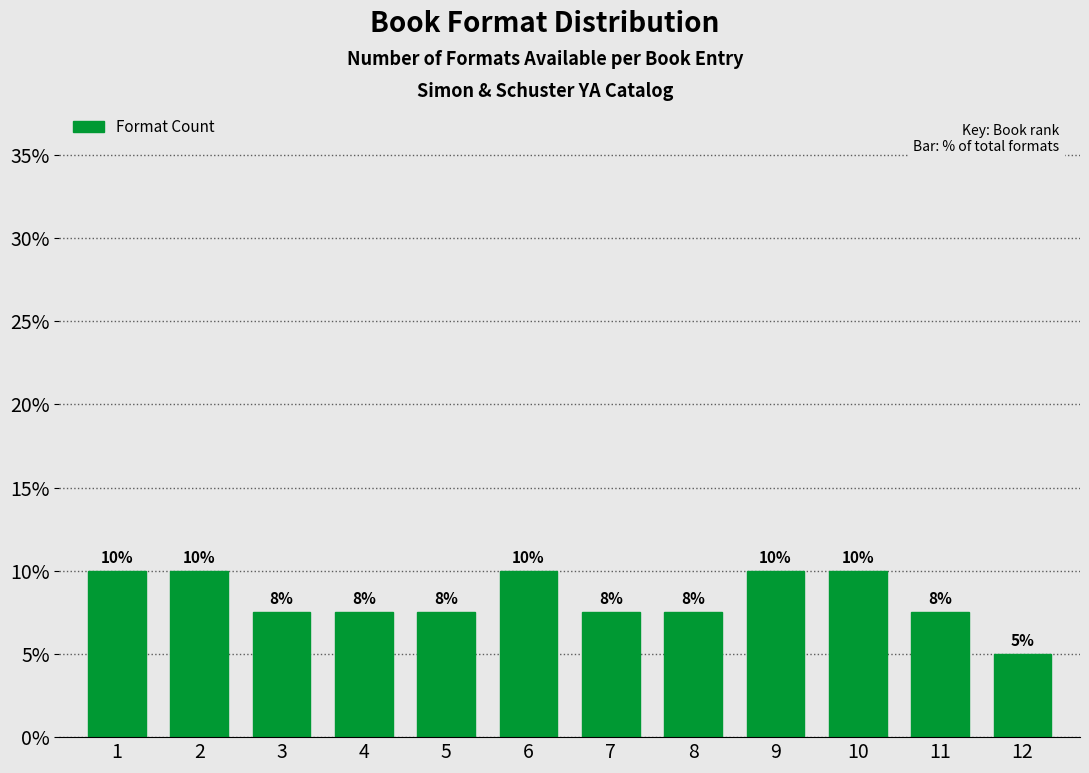

What is the sum of the values at 6 and 2?

20.0